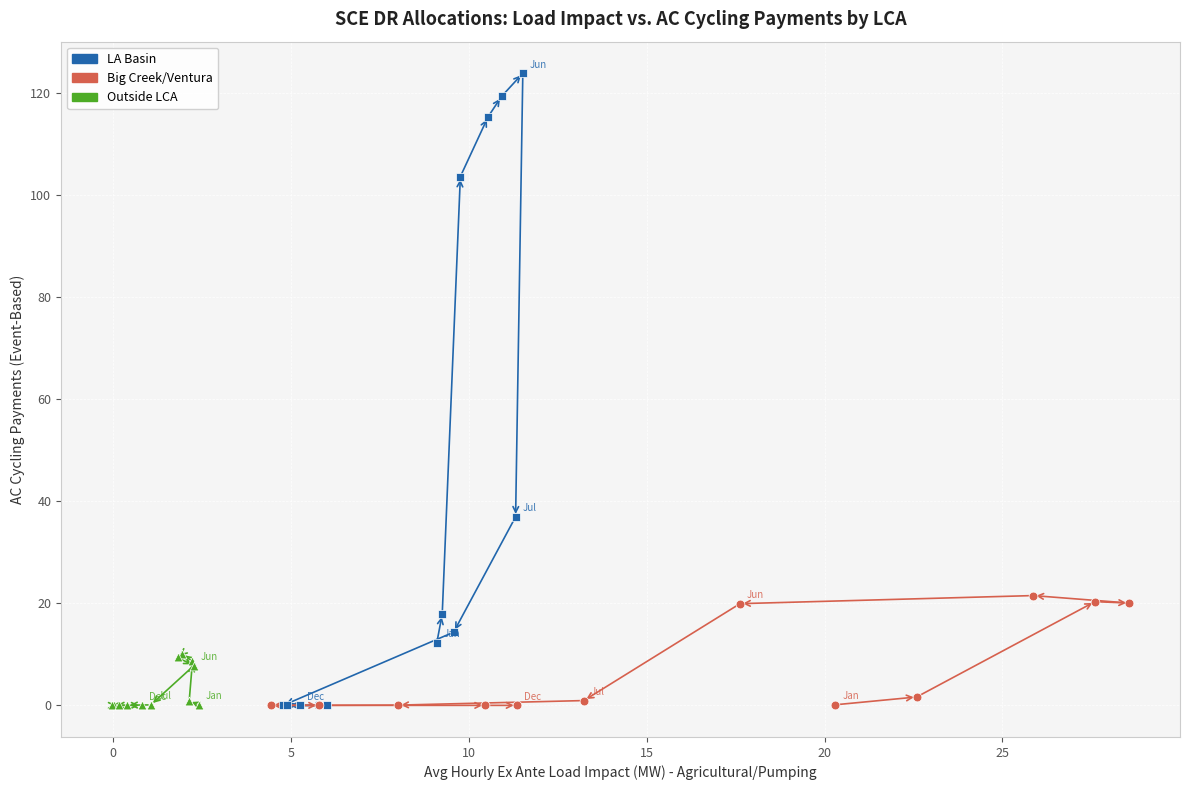

Which series has the widest spread of Y values?

LA Basin